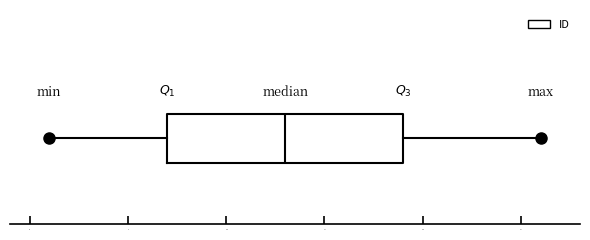

Read this box plot against the x-axis: the position of the median line, the range covered by the box, and the ends of both whiskers. The values are not printed on the chart, so give them approximately, as read against the axis.

median 13, box 7 to 19, whiskers 1 to 26